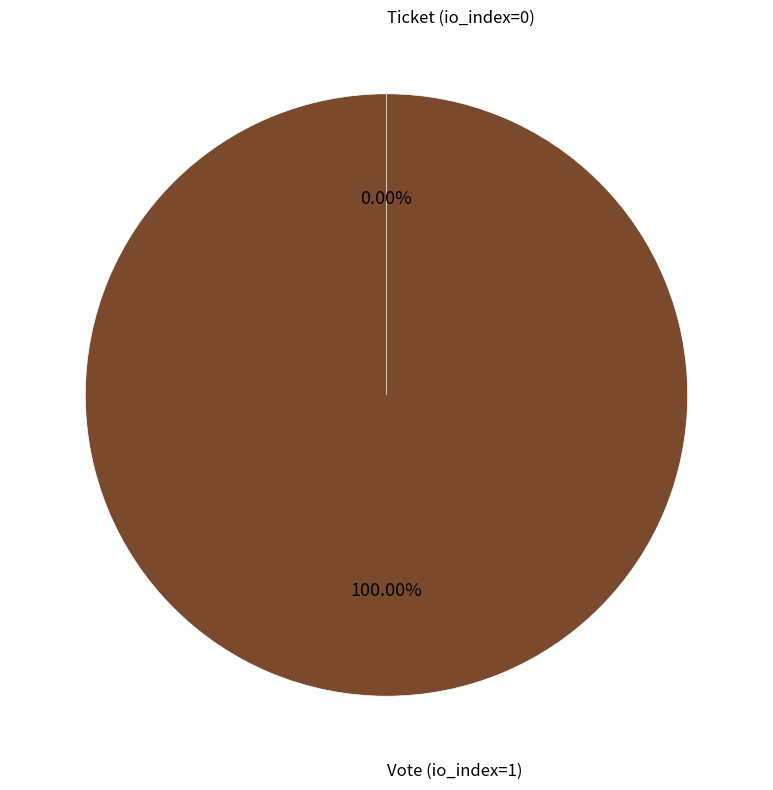

Between Vote (io_index=1) and Ticket (io_index=0), which is larger?

Vote (io_index=1)